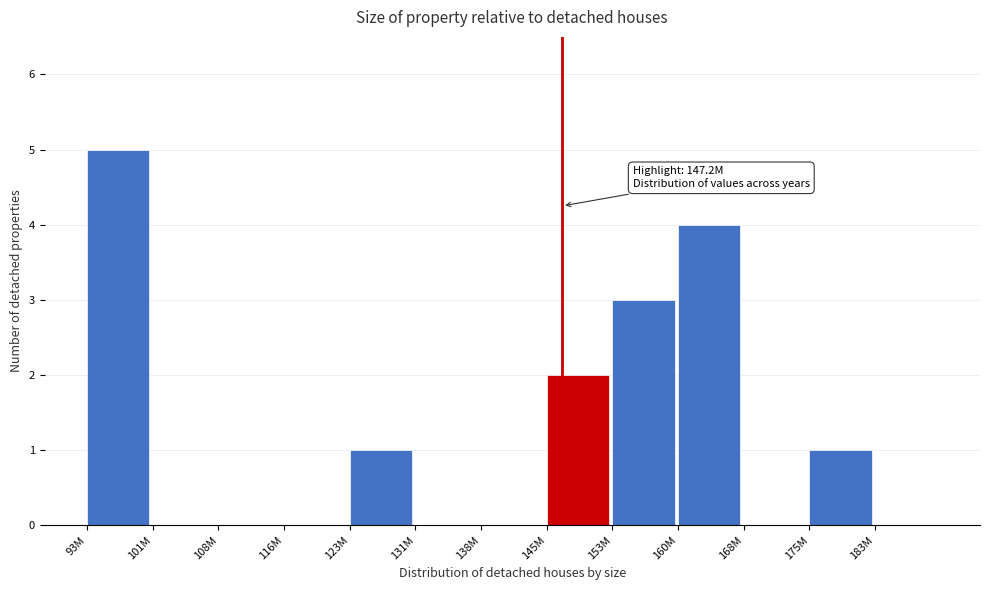

Reading right to left, transcribe all the data shown in this chart.

183M=0	175M=1	168M=0	160M=4	153M=3	145M=2	138M=0	131M=0	123M=1	116M=0	108M=0	101M=0	93M=5